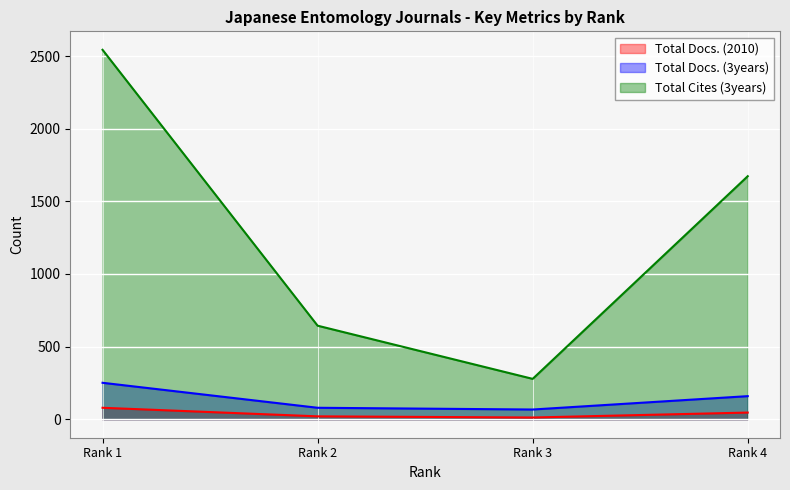

What is the minimum value shown in the chart?

12